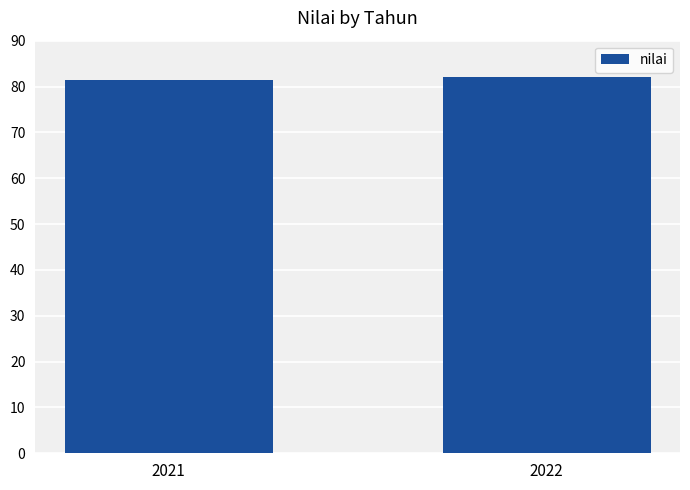

Approximately how many times larger is the value at 2022 compared to 2021?

1.0